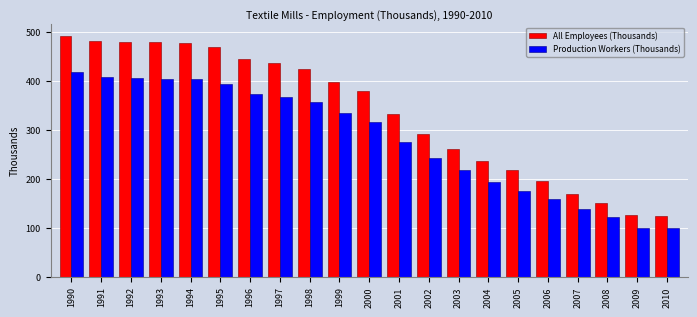

At which category is the sum across all series the highest?

1990